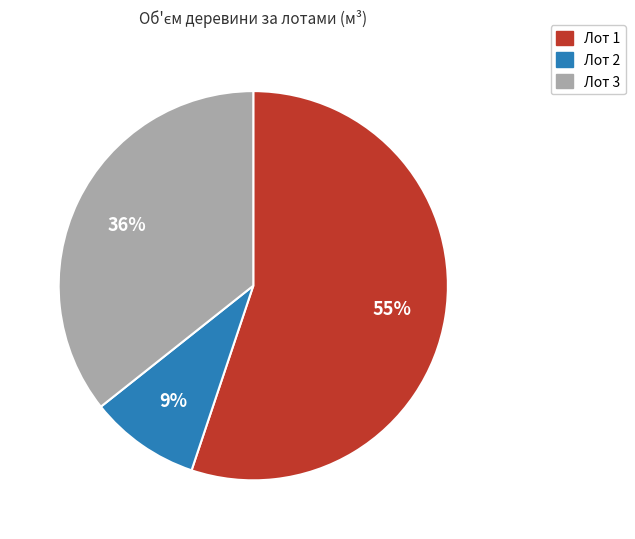

How many segments does this pie chart have?

3